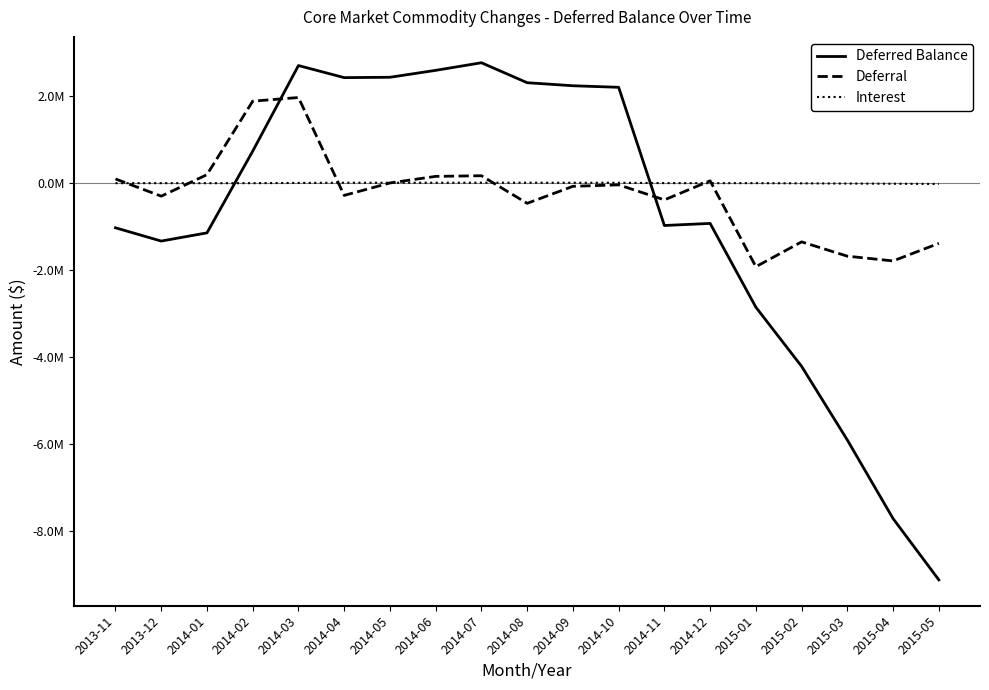

Does the chart have visible grid lines?

No